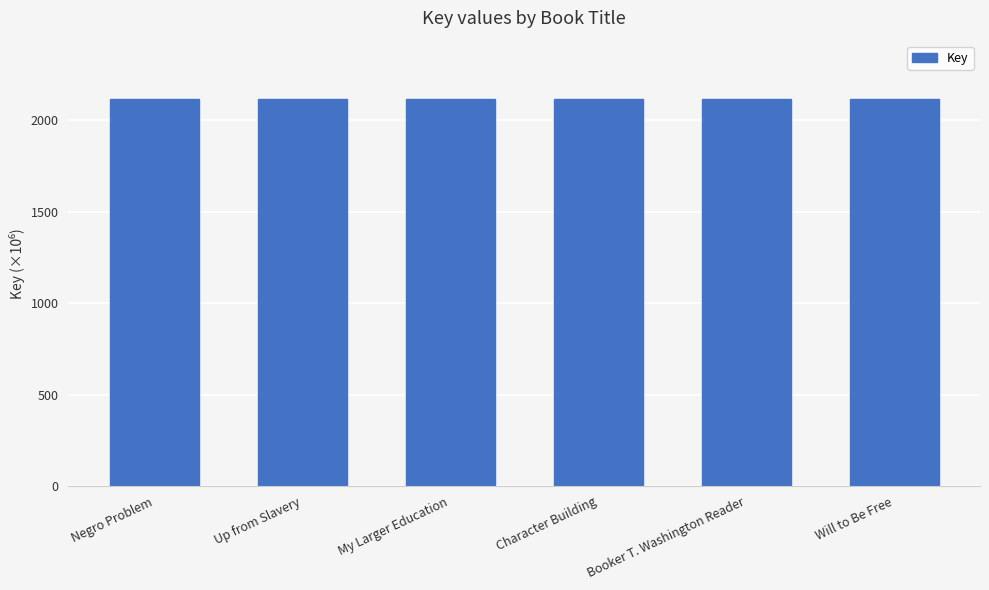

Approximately how many times larger is the value at Negro Problem compared to Character Building?

1.0